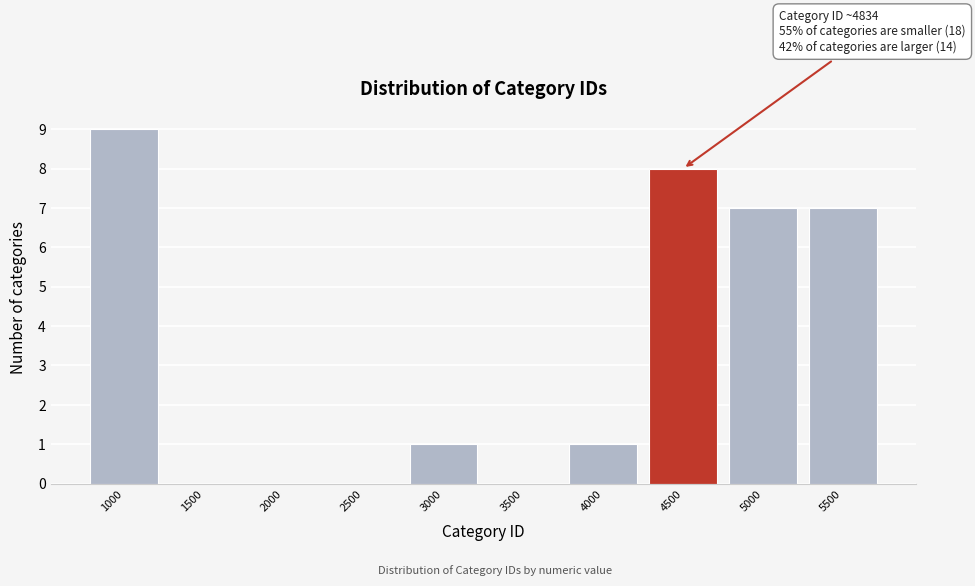

Reading left to right, transcribe all the data shown in this chart.

1000=9	1500=0	2000=0	2500=0	3000=1	3500=0	4000=1	4500=8	5000=7	5500=7